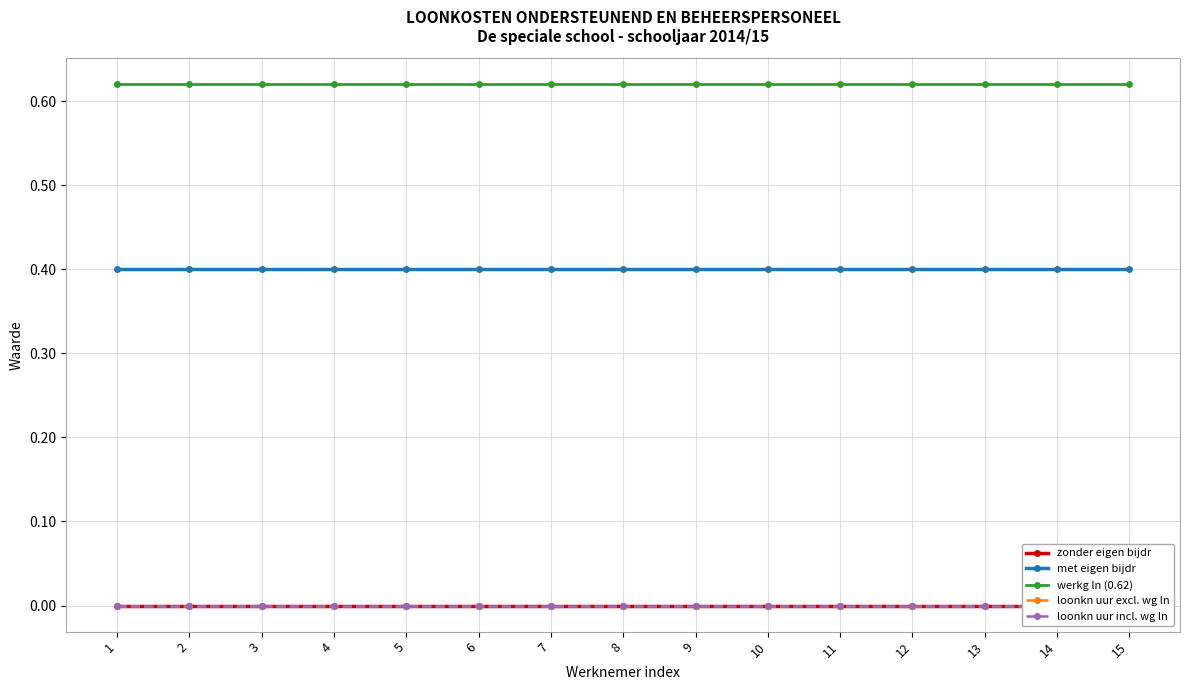

Reading left to right, extract all data points from this chart.

zonder eigen bijdr: 1=0.0	2=0.0	3=0.0	4=0.0	5=0.0	6=0.0	7=0.0	8=0.0	9=0.0	10=0.0	11=0.0	12=0.0	13=0.0	14=0.0	15=0.0
met eigen bijdr: 1=0.4	2=0.4	3=0.4	4=0.4	5=0.4	6=0.4	7=0.4	8=0.4	9=0.4	10=0.4	11=0.4	12=0.4	13=0.4	14=0.4	15=0.4
werkg ln (0.62): 1=0.6	2=0.6	3=0.6	4=0.6	5=0.6	6=0.6	7=0.6	8=0.6	9=0.6	10=0.6	11=0.6	12=0.6	13=0.6	14=0.6	15=0.6
loonkn uur excl. wg ln: 1=0.0	2=0.0	3=0.0	4=0.0	5=0.0	6=0.0	7=0.0	8=0.0	9=0.0	10=0.0	11=0.0	12=0.0	13=0.0	14=0.0	15=0.0
loonkn uur incl. wg ln: 1=0.0	2=0.0	3=0.0	4=0.0	5=0.0	6=0.0	7=0.0	8=0.0	9=0.0	10=0.0	11=0.0	12=0.0	13=0.0	14=0.0	15=0.0